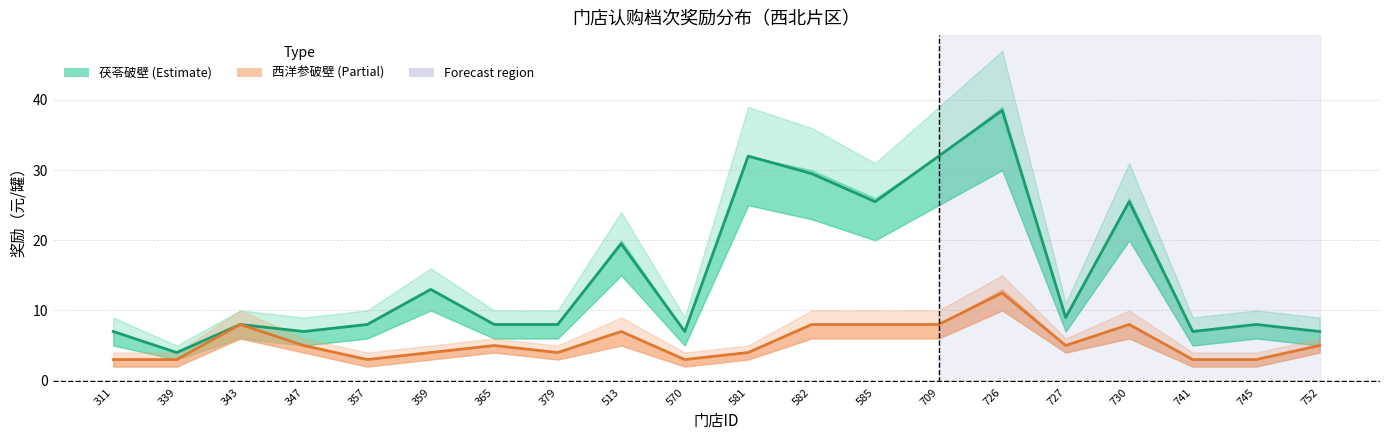

Rank the categories by 西洋参1档 value from lowest to highest.

311, 339, 357, 570, 741, 745, 359, 379, 581, 347, 365, 727, 752, 513, 343, 582, 585, 709, 730, 726